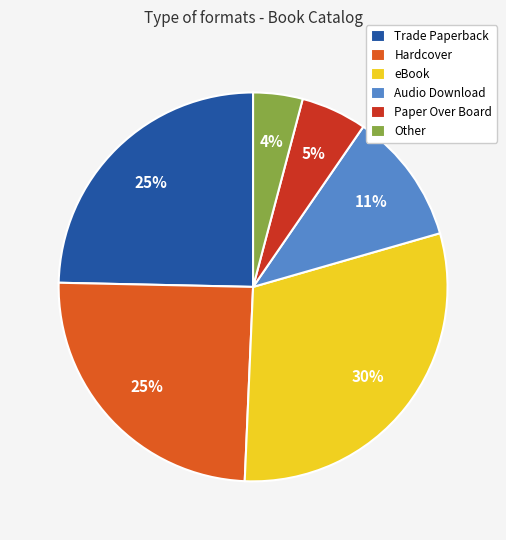

Which has a higher value, Hardcover or Audio Download?

Hardcover